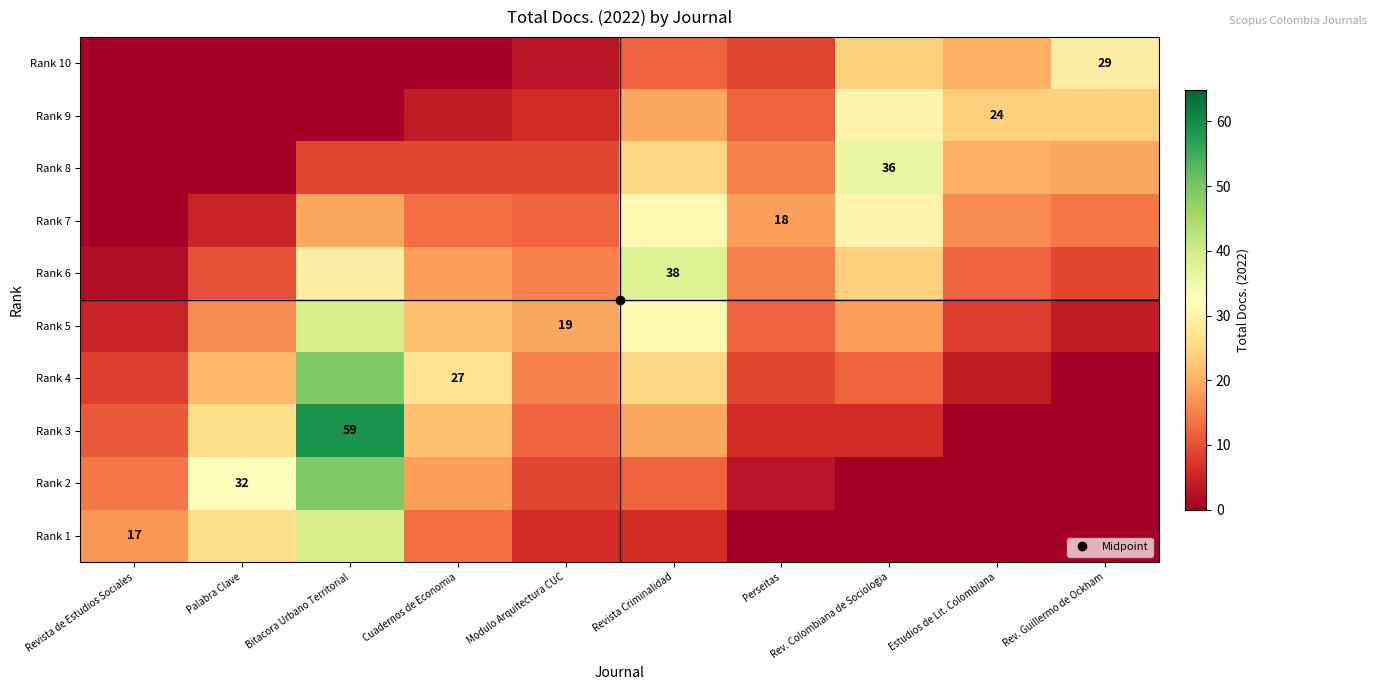

What is the difference between the maximum and minimum values in the Rank 5 series?

35